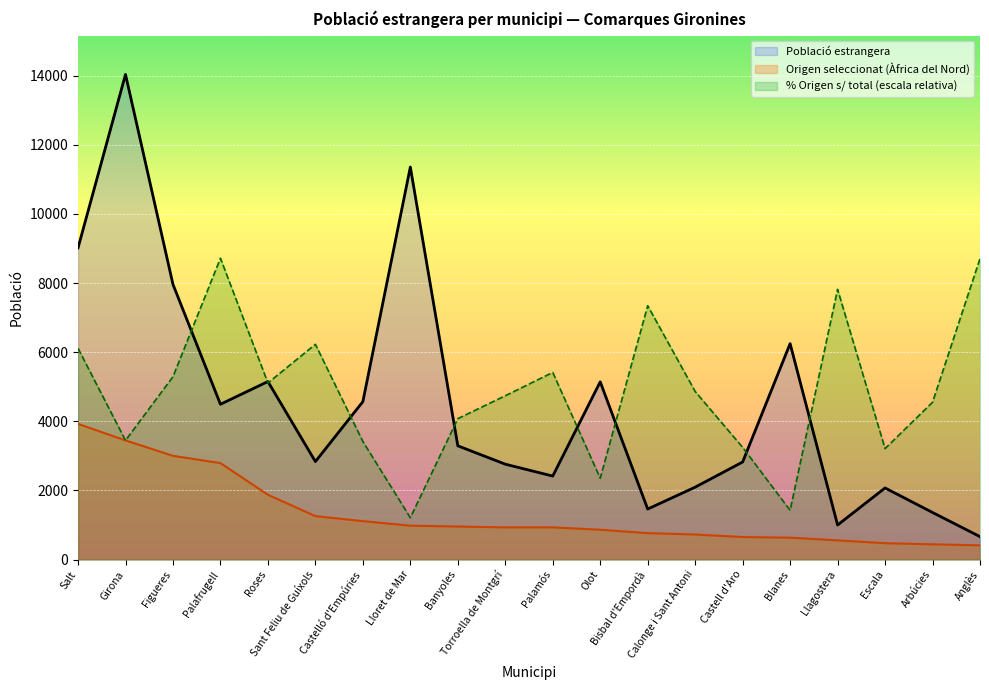

How many interior local peaks does the Percentatge sobre total series have?

5